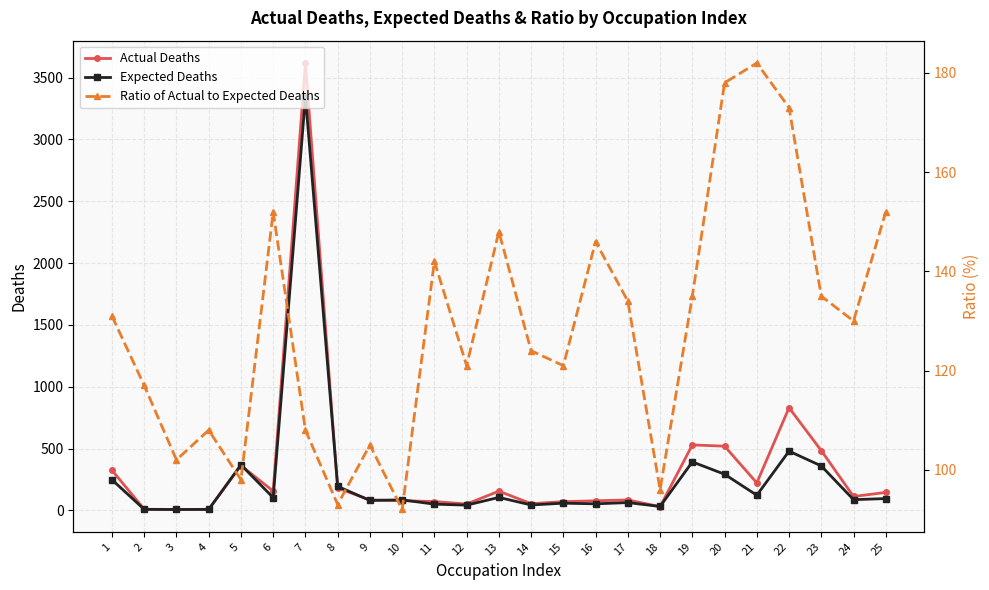

At which label does Expected Deaths reach its minimum?

3